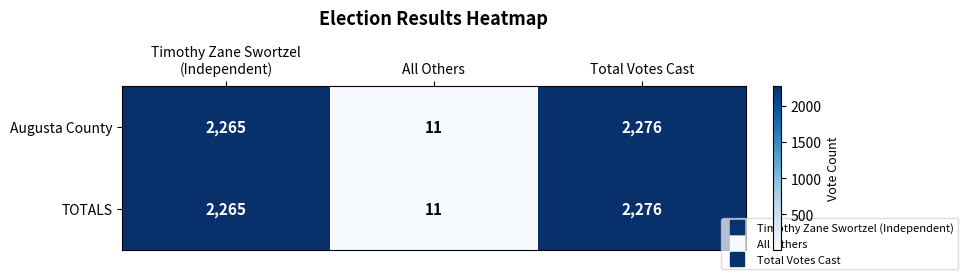

At which category is the sum across all series the highest?

Total Votes Cast